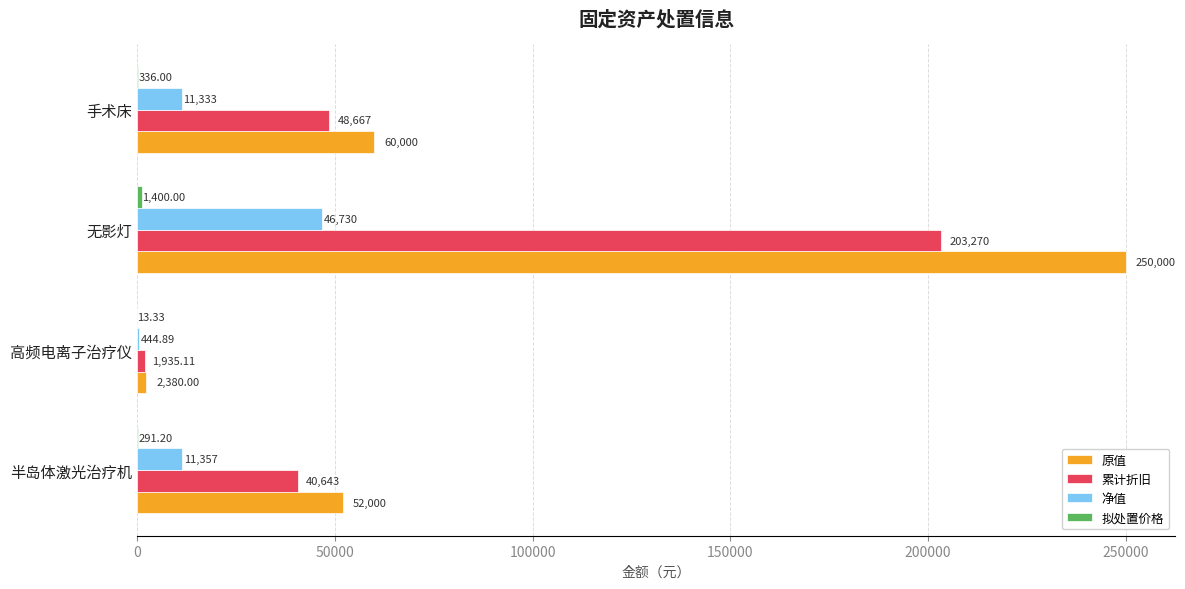

Which label corresponds to the largest value in the chart?

无影灯